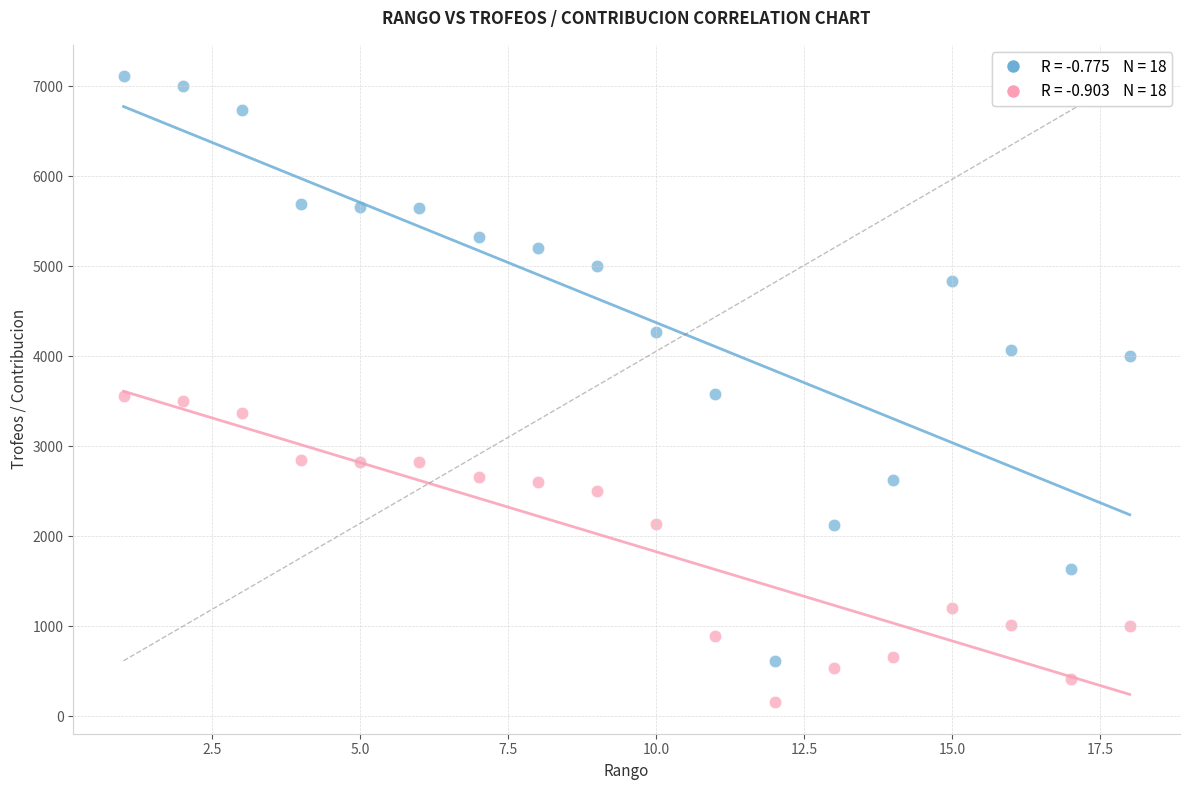

Across all data points, what is the range of Y values (max minus min)?

6961